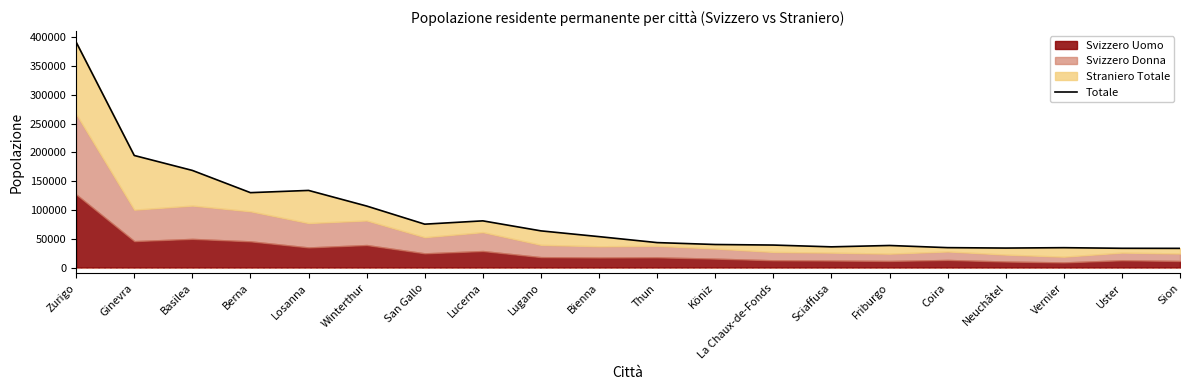

At which category does the data reach its first local peak?

Losanna